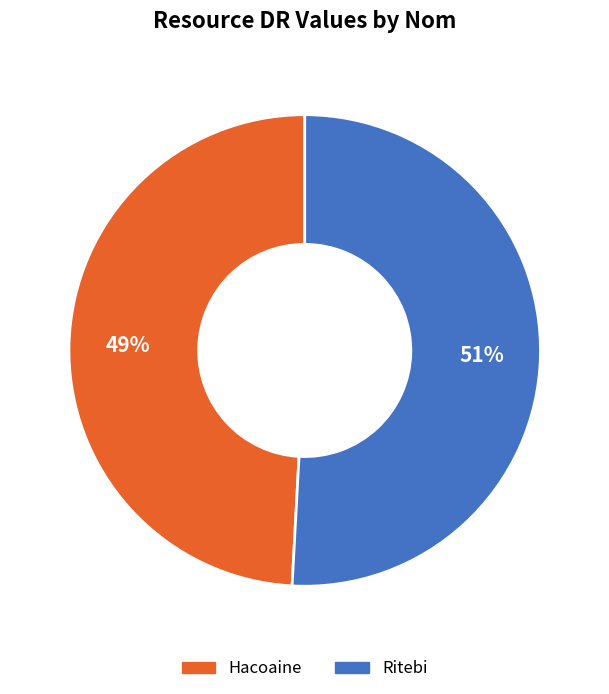

To the nearest percent, what is the difference between the Hacoaine and Ritebi slice percentages?

2%